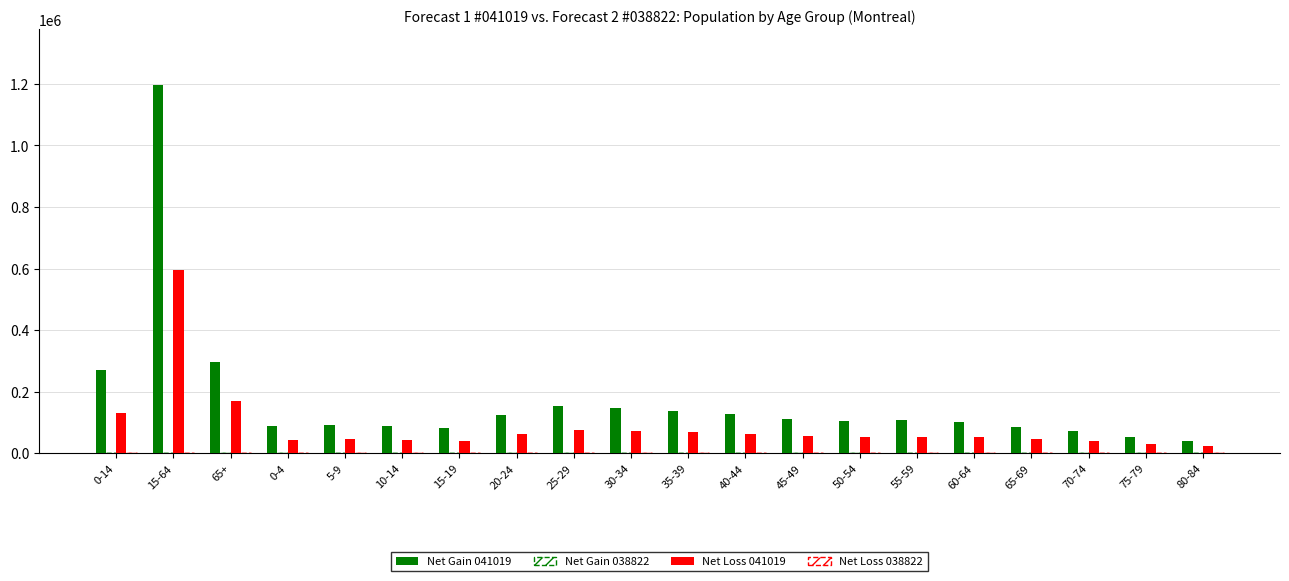

What is the difference between the second highest and second lowest values in the Net Loss 038822 series?

50